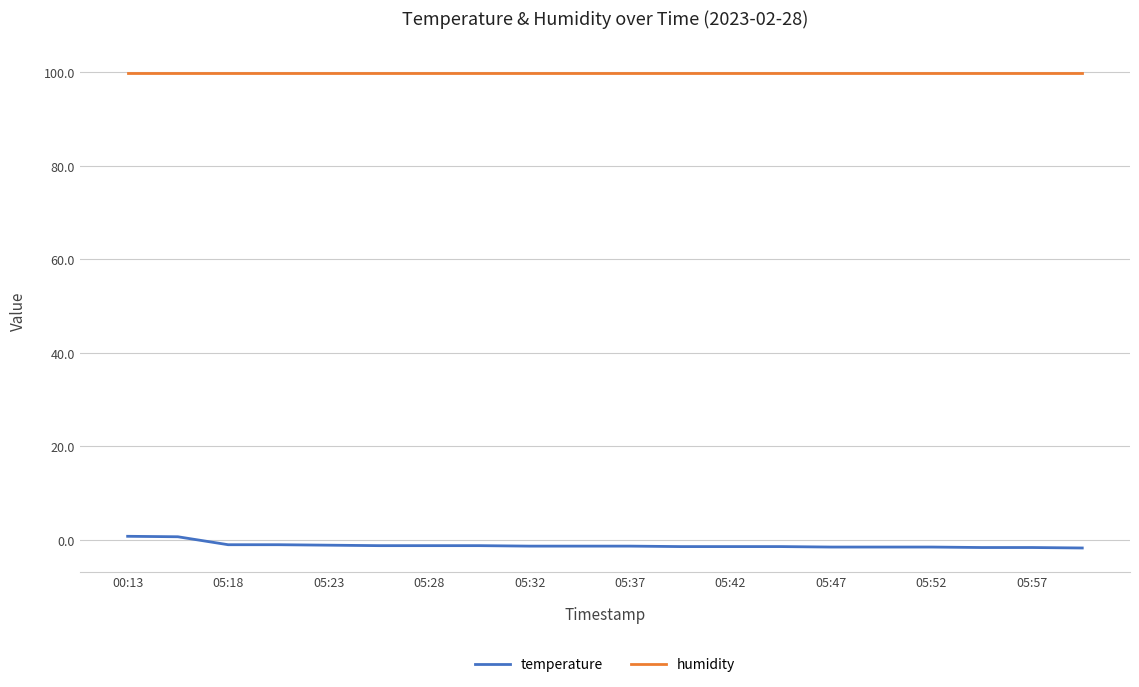

Which series has the largest total across all categories?

humidity